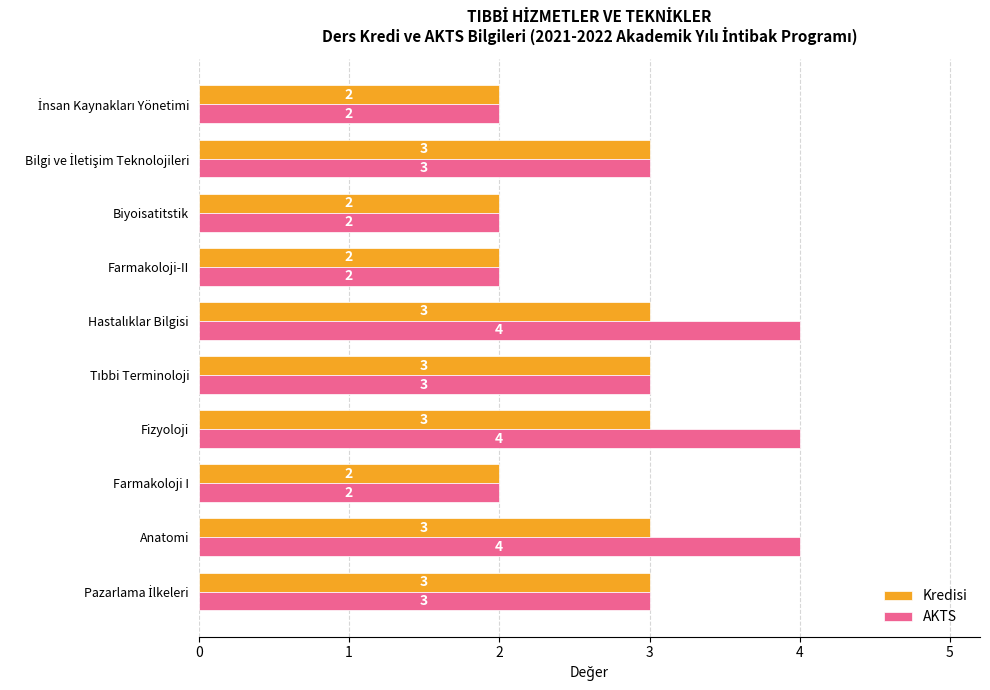

What is the average value of the AKTS series?

3